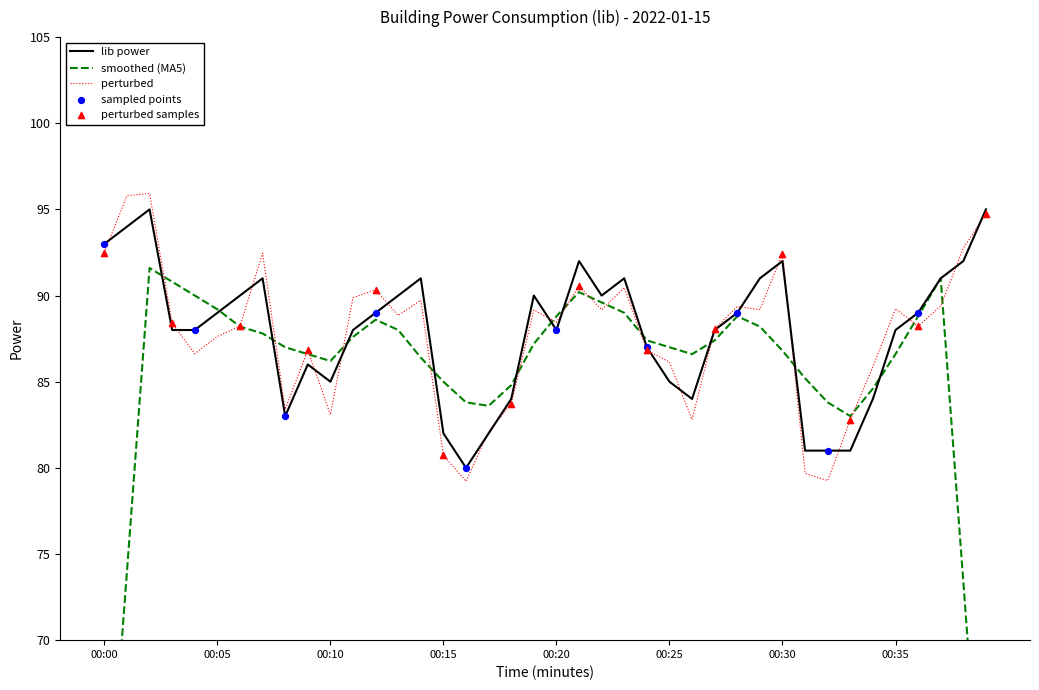

What is the ratio of the value at 00:26 to the value at 00:06?

0.9